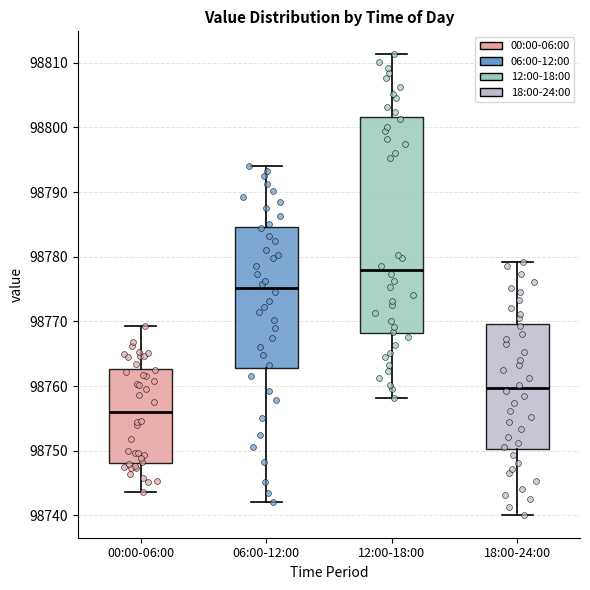

Where is the upper edge of the box for 06:00-12:00 on the y-axis? The values are not printed on the chart, so give them approximately, as read against the axis.

98785